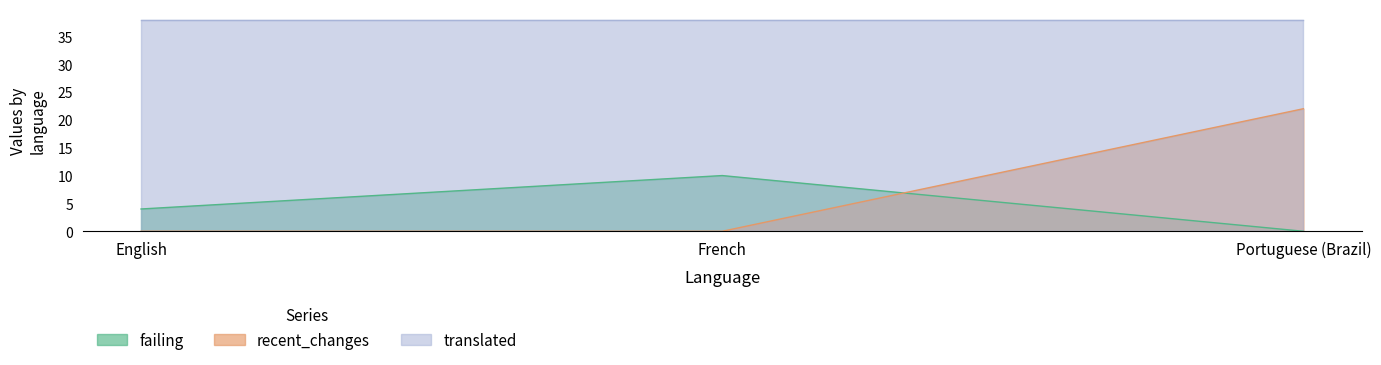

How many values in recent_changes are above zero?

1